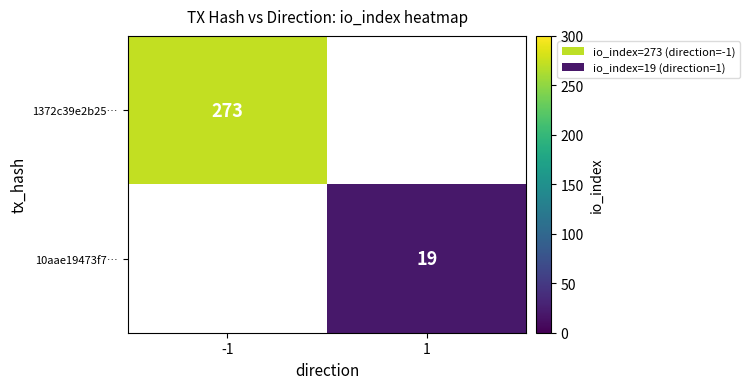

The 10aae19473f7… series shows 19 at 1. True or false?

True